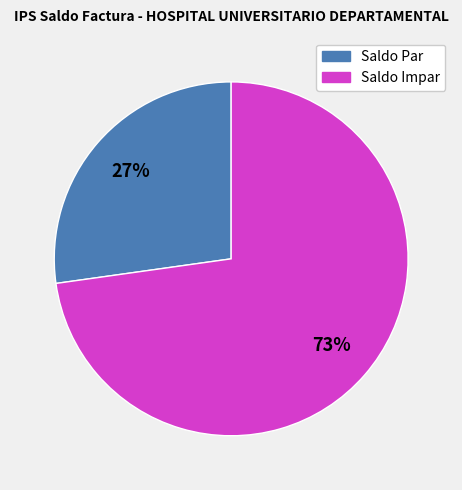

To the nearest percent, what is the difference between the largest and smallest slice percentages?

46%